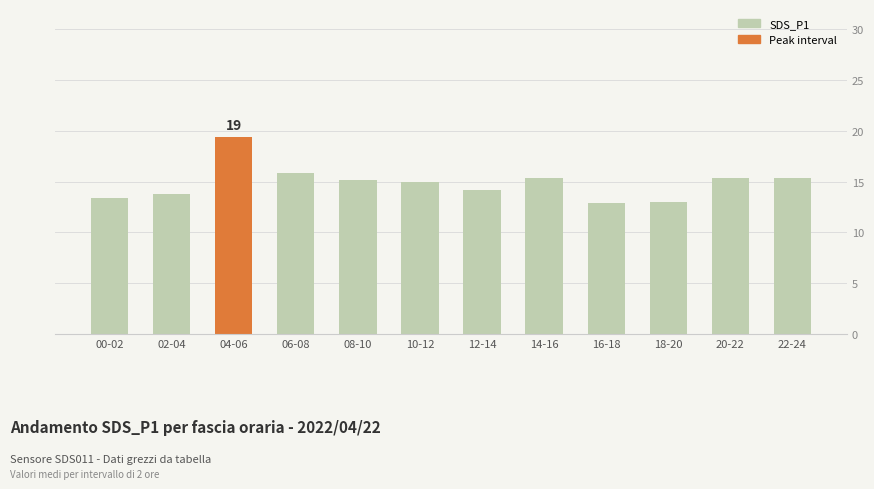

What is the greatest value displayed?

19.4